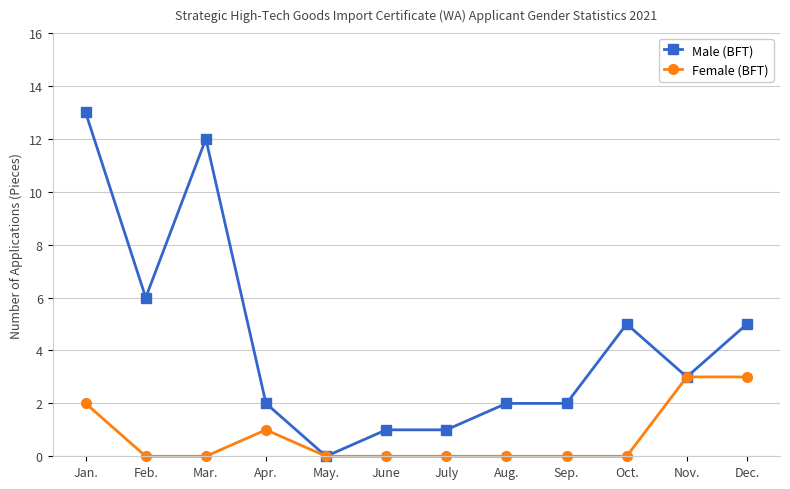

What position from the right is Nov.?

2